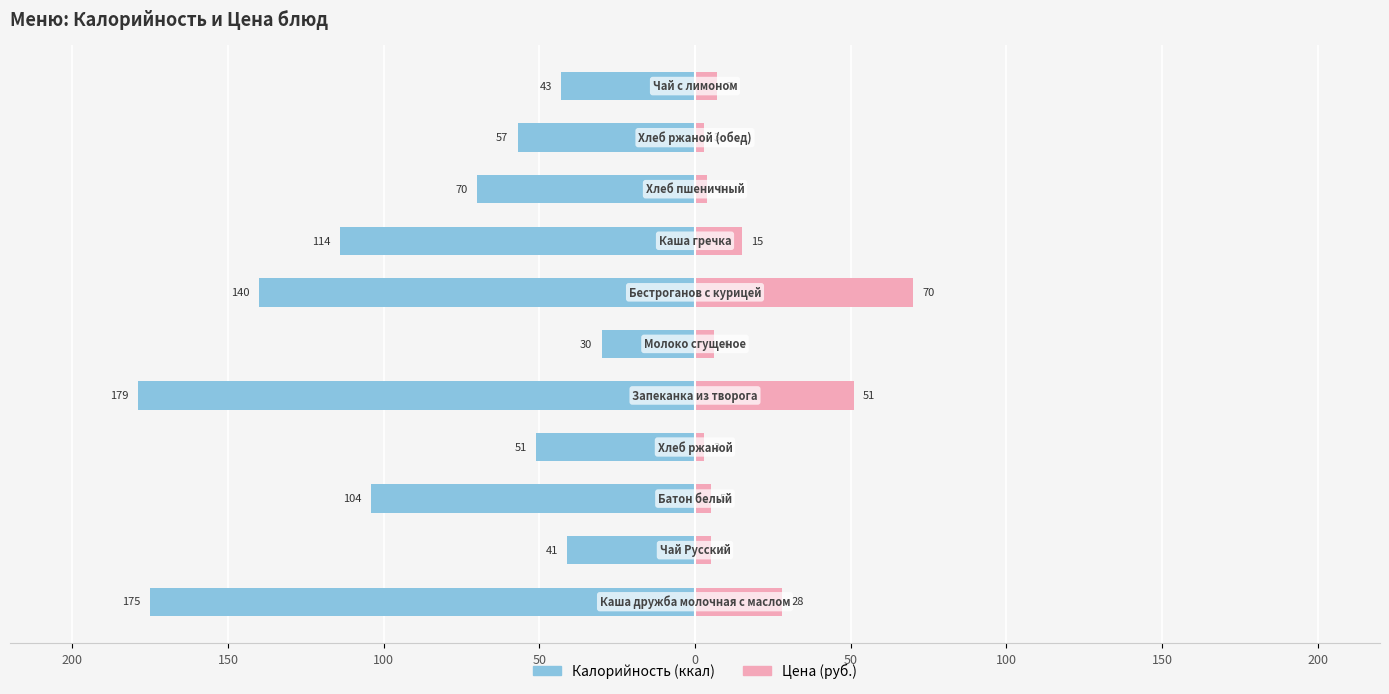

Reading right to left, what are all the values shown in this chart?

Калорийность: -43	-57	-70	-114	-140	-30	-179	-51	-104	-41	-175
Цена: 7	3	4	15	70	6	51	3	5	5	28